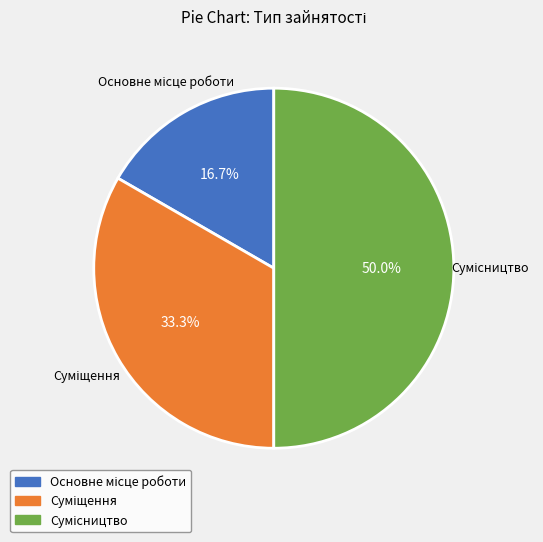

Rank the categories by value from highest to lowest.

Сумісництво, Суміщення, Основне місце роботи